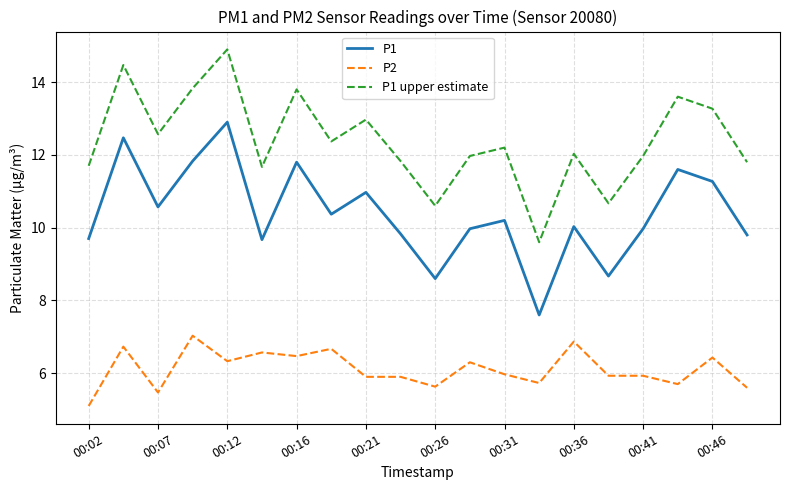

True or false: P1 and P1 upper estimate intersect in this chart.

False